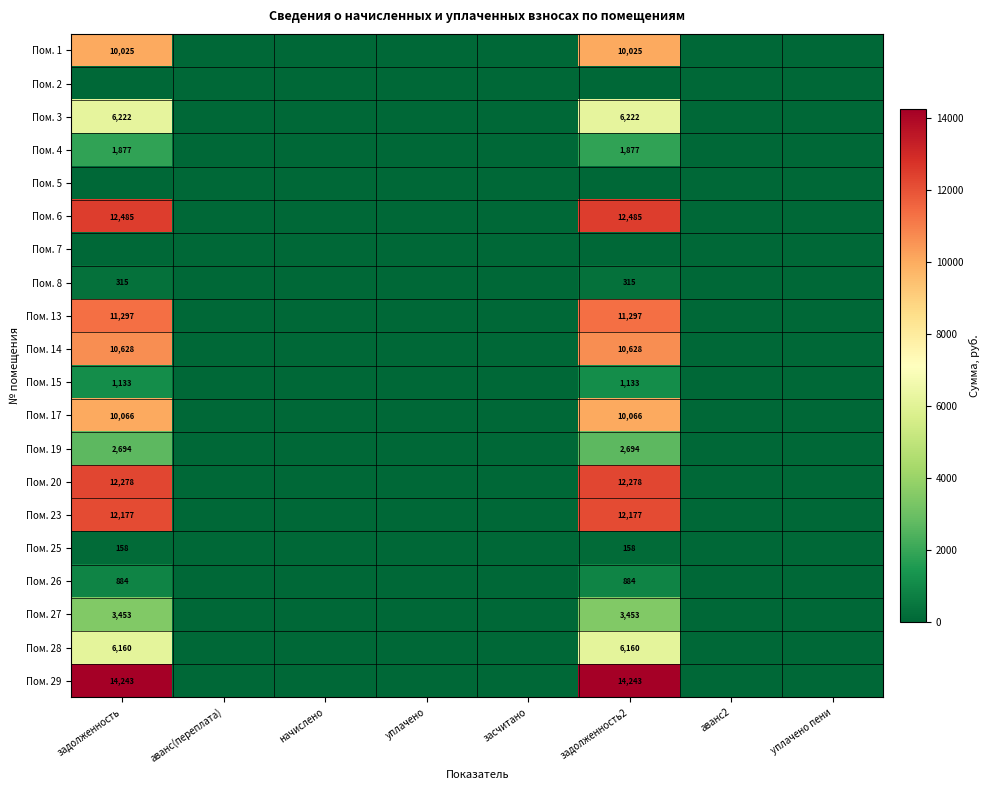

What is the sum of the Пом. 17 values at задолженность and задолженность2?

20132